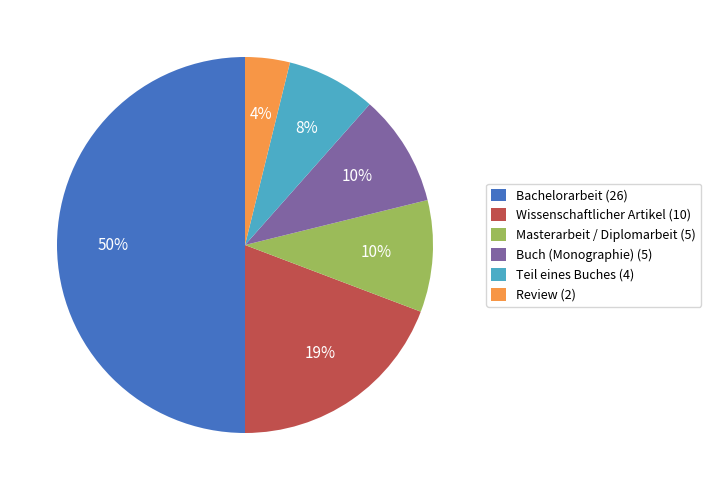

The Wissenschaftlicher Artikel (10) slice represents 19% of the pie. True or false?

True